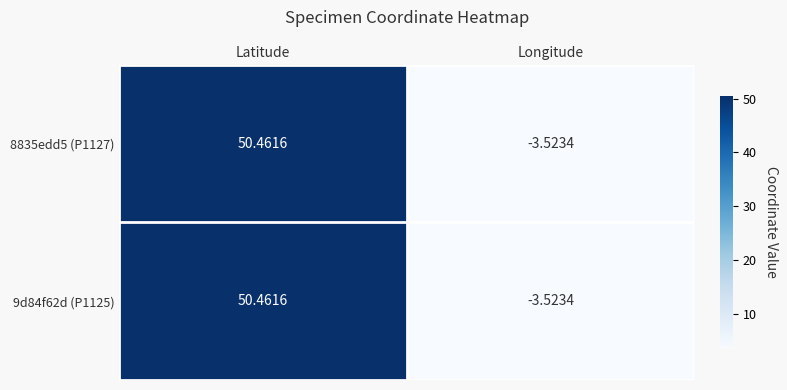

List the labels in order of 9d84f62d (P1125) value, smallest first.

Longitude, Latitude